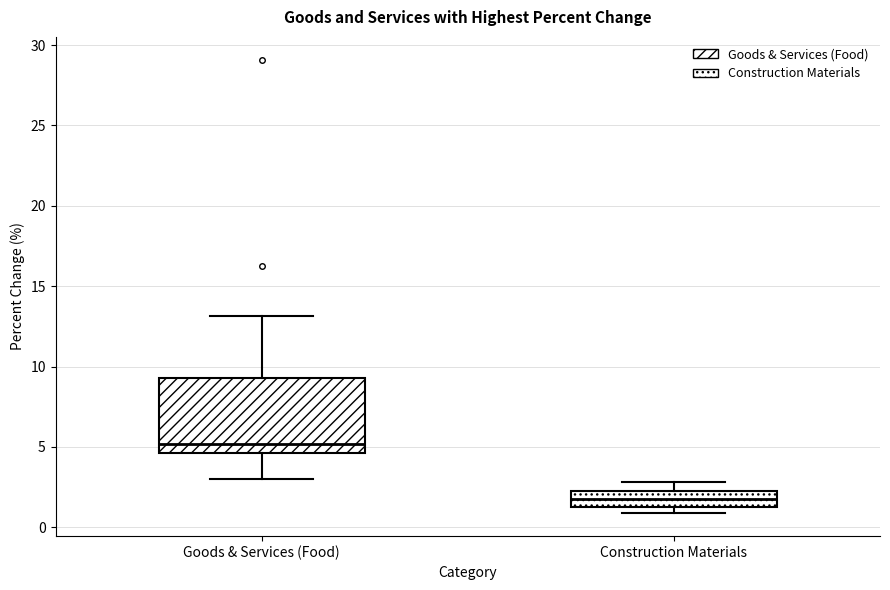

Reading left to right, transcribe this box plot: for each box, give where its median line is, the range the box spans, and where its two whiskers end, as read against the y-axis. The values are not printed on the chart, so give them approximately, as read against the axis.

Goods & Services (Food): median 5.0, box 4.5 to 9.5, whiskers 3.0 to 13.0
Construction Materials: median 1.5, box 1.0 to 2.5, whiskers 1.0 (just below the box's lower edge) to 3.0